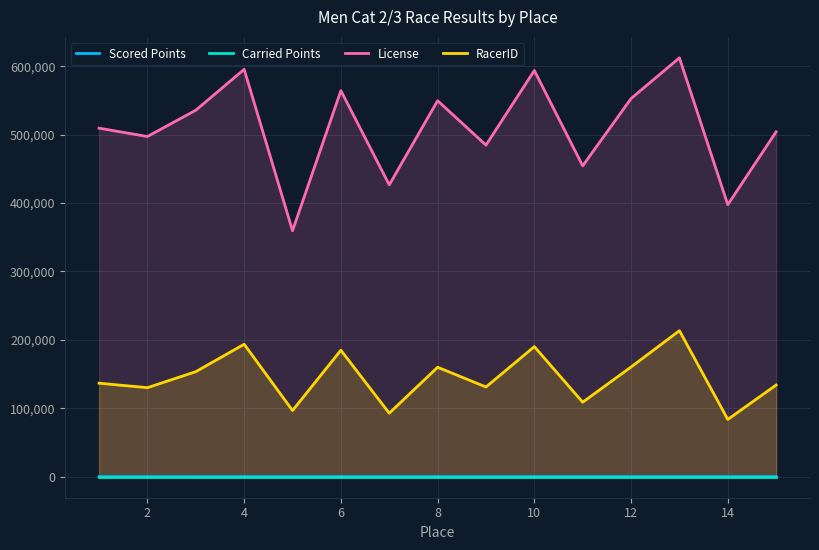

The value of RacerID at 14 is 112437.5. True or false?

False